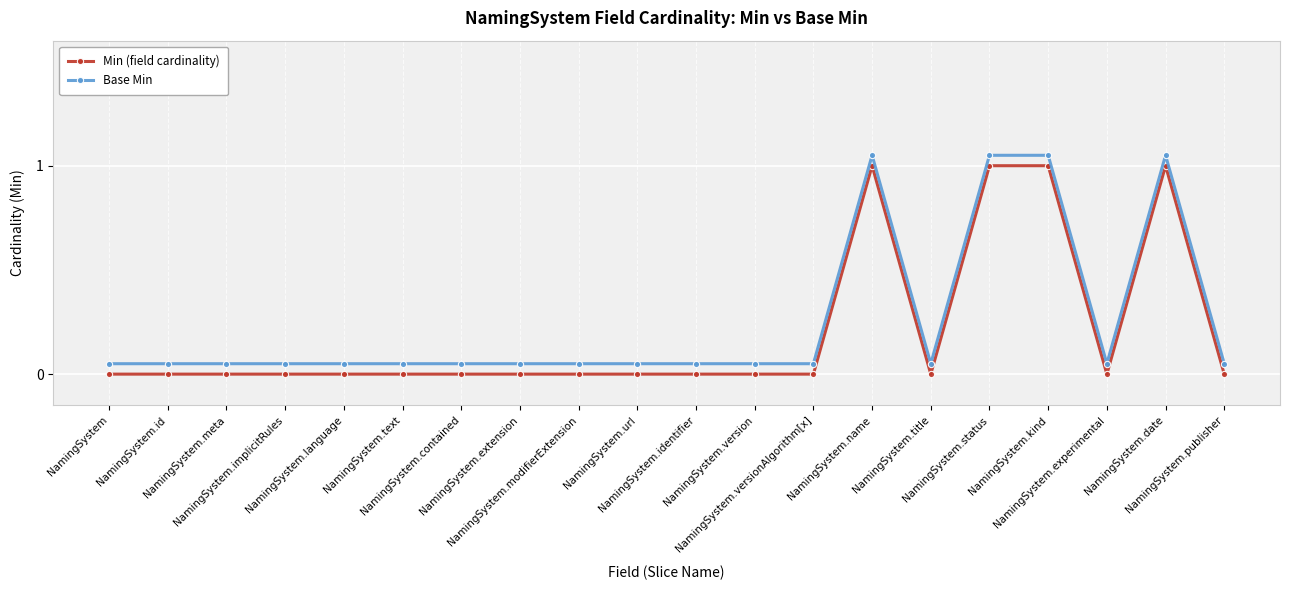

Which category has the lowest value in the Min (field cardinality) series?

NamingSystem